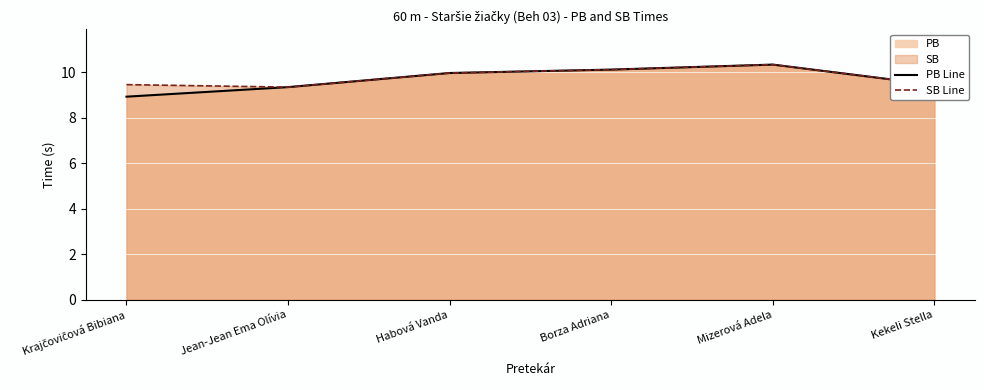

What is the value of the SB Line point at the 1st from the left?

9.4